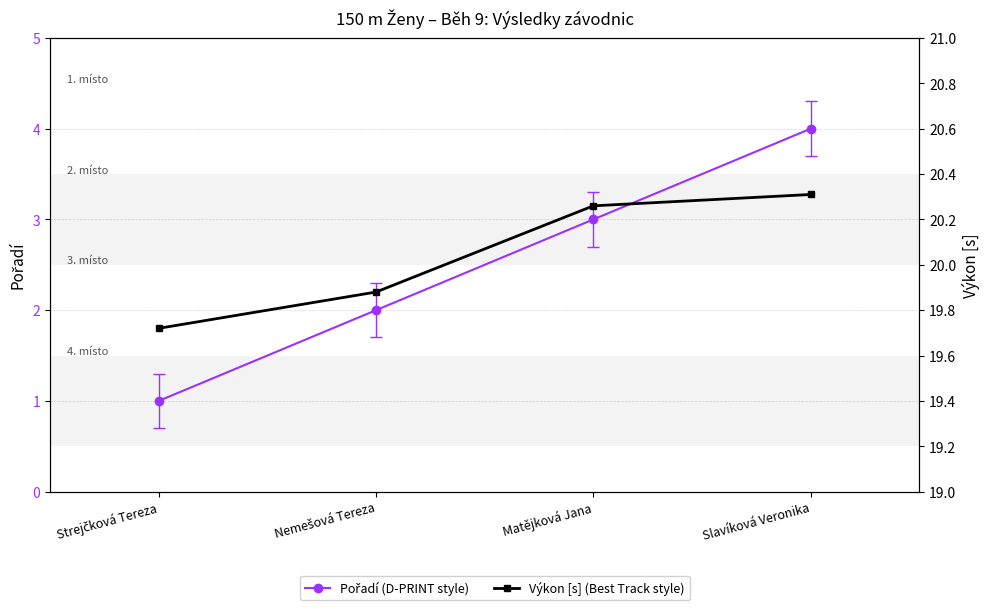

Rank the series by their maximum value, from highest to lowest.

Výkon [s], Pořadí